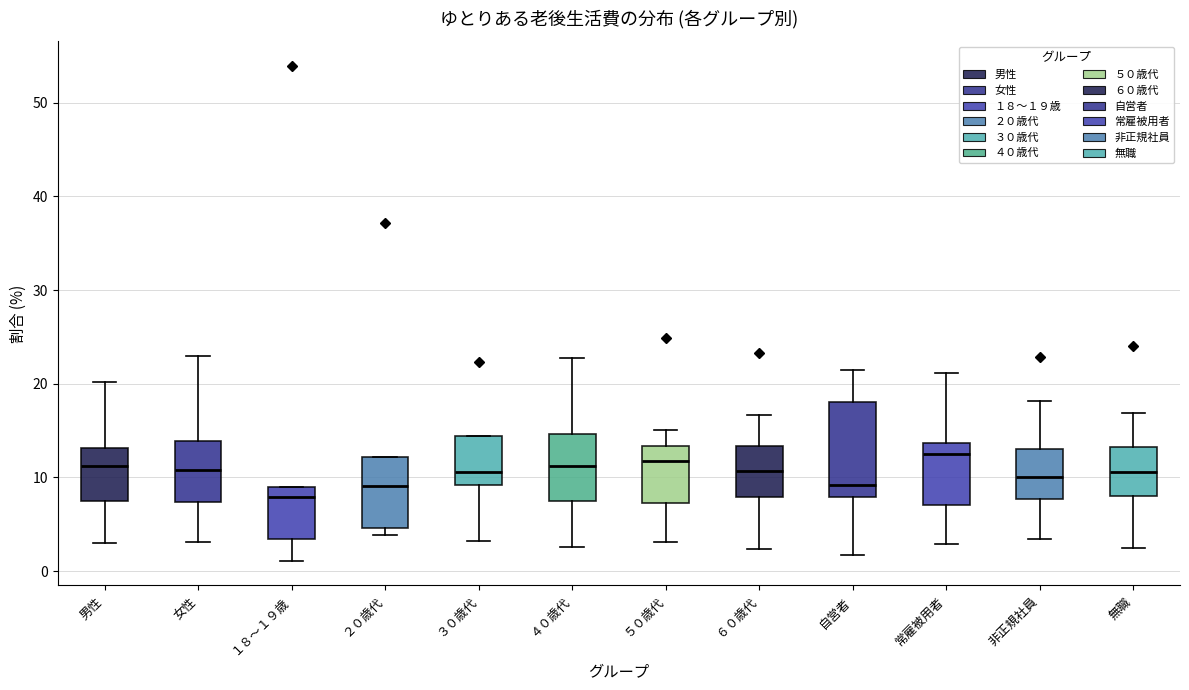

Where does the lower whisker of the box for 自営者 end on the y-axis? The values are not printed on the chart, so give them approximately, as read against the axis.

2